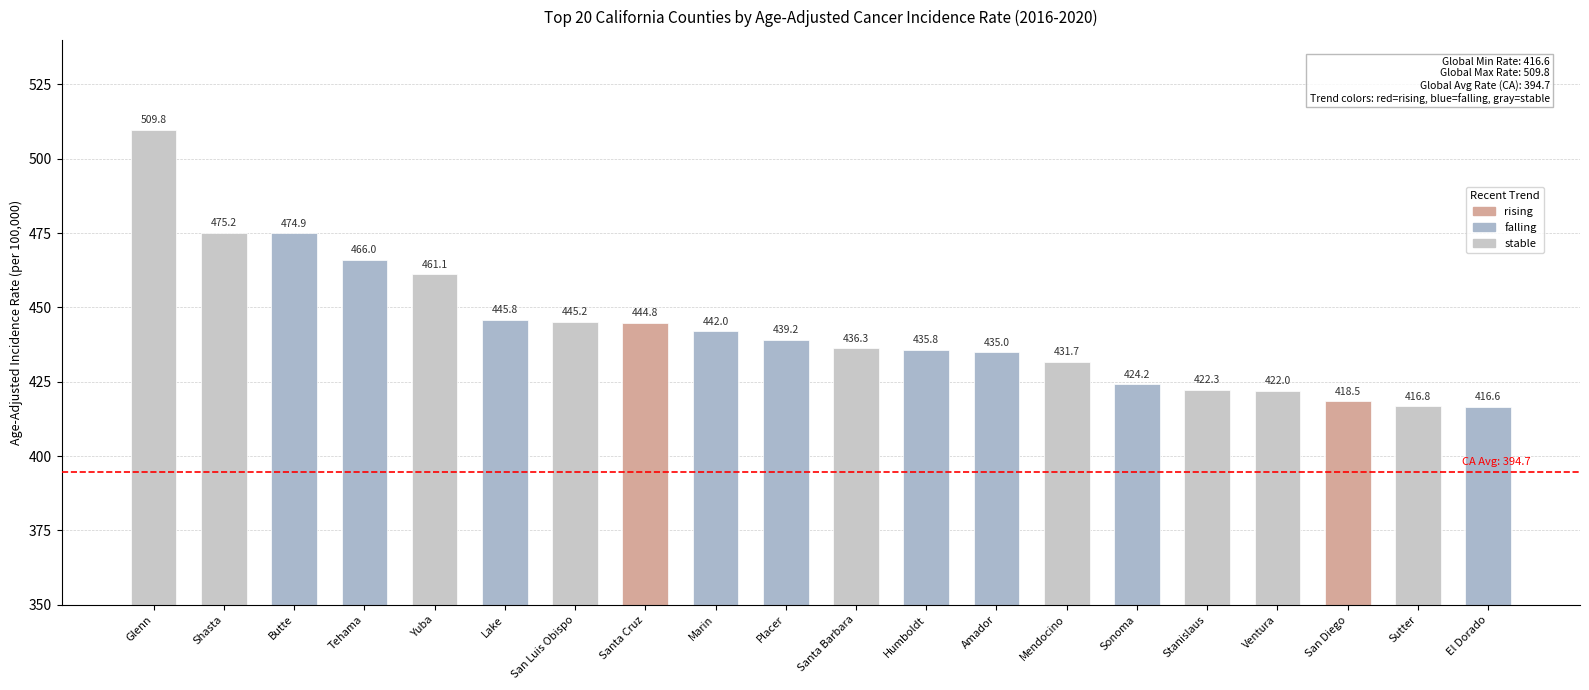

Which category has the lowest value across all series?

El Dorado